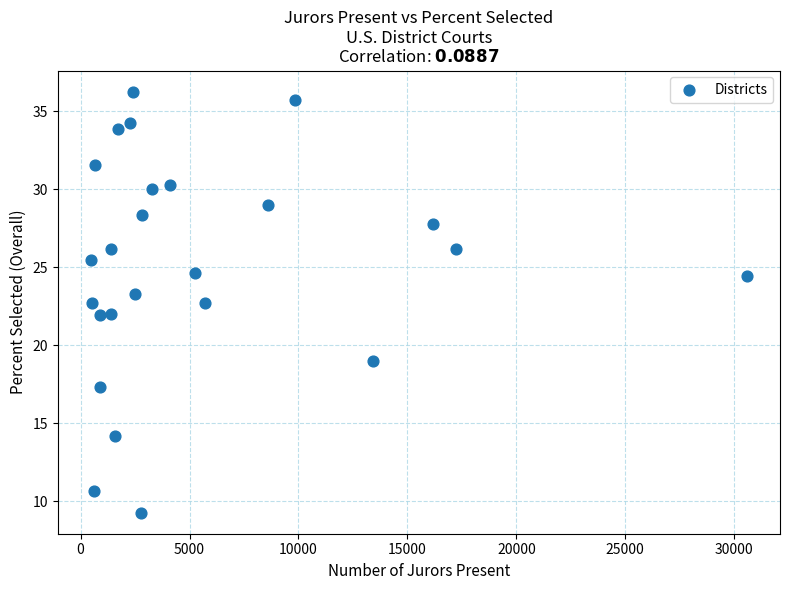

What is the range of Y values (max minus min)?

27.0